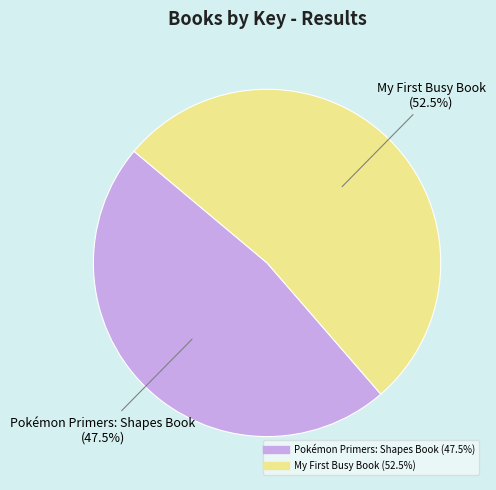

Count the number of slices in the pie.

2